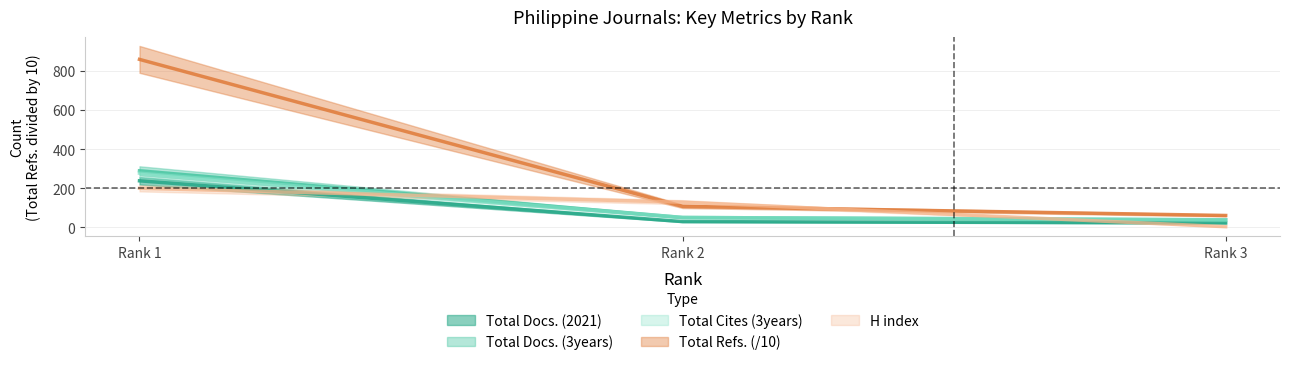

What is the smallest value displayed?

4.0